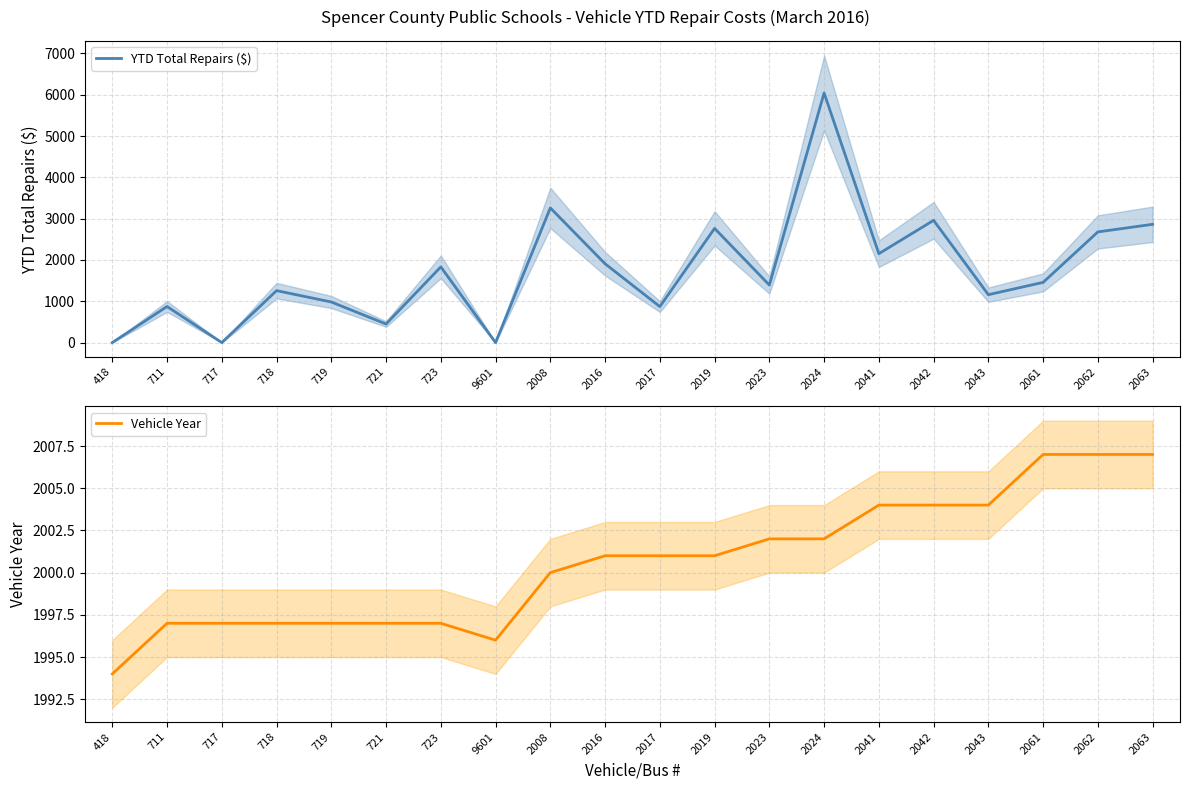

What is the greatest value displayed?

6043.1